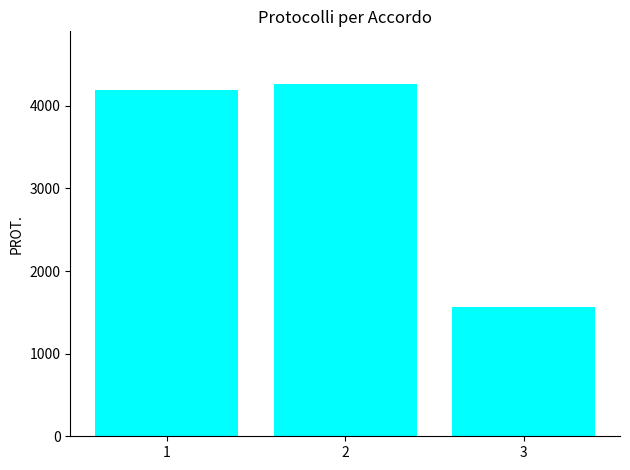

Reading right to left, list all the values displayed in this chart.

1570	4262	4191